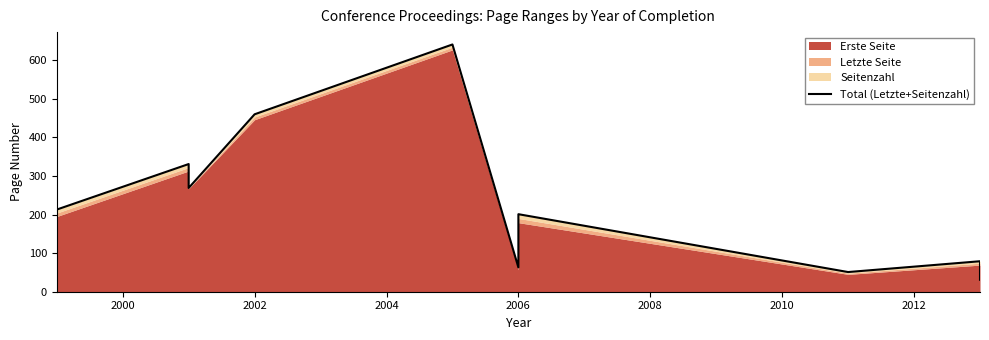

The chart shows a value of 35 at 2006. True or false?

False